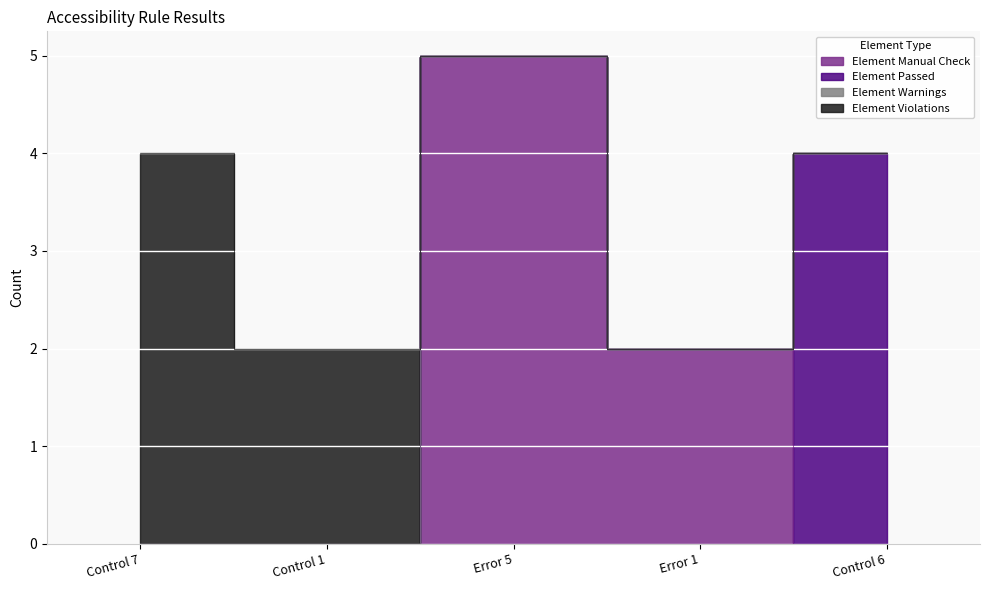

At which category does Element Manual Check reach its first local peak?

Error 5